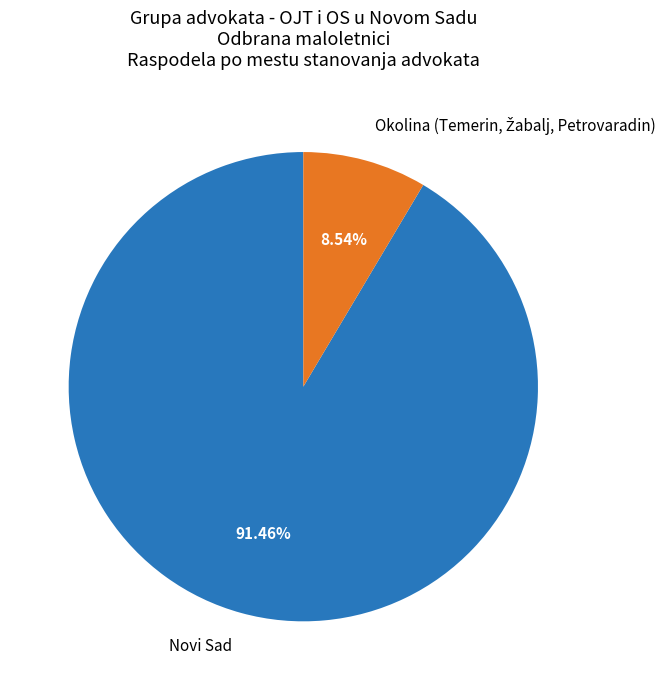

The Novi Sad slice represents 56% of the pie. True or false?

False